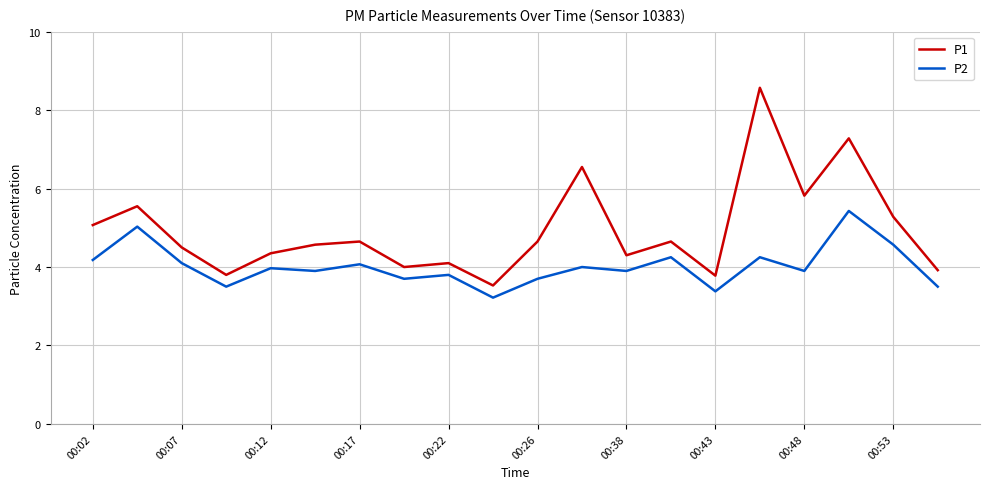

What is the smallest value displayed?

3.2